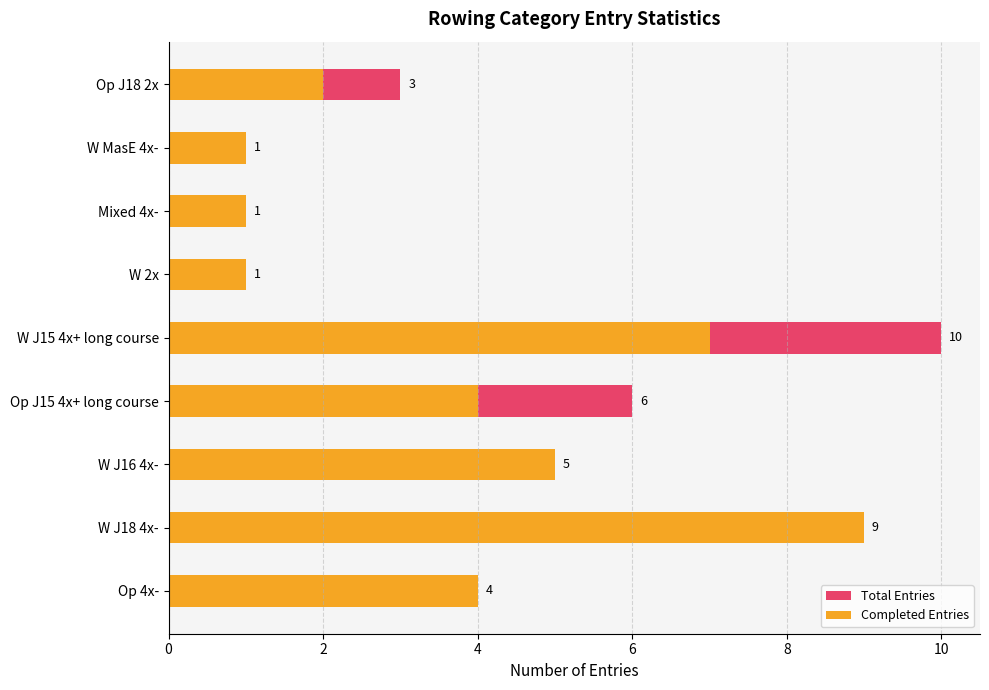

What is the sum of all Completed Entries values?

34